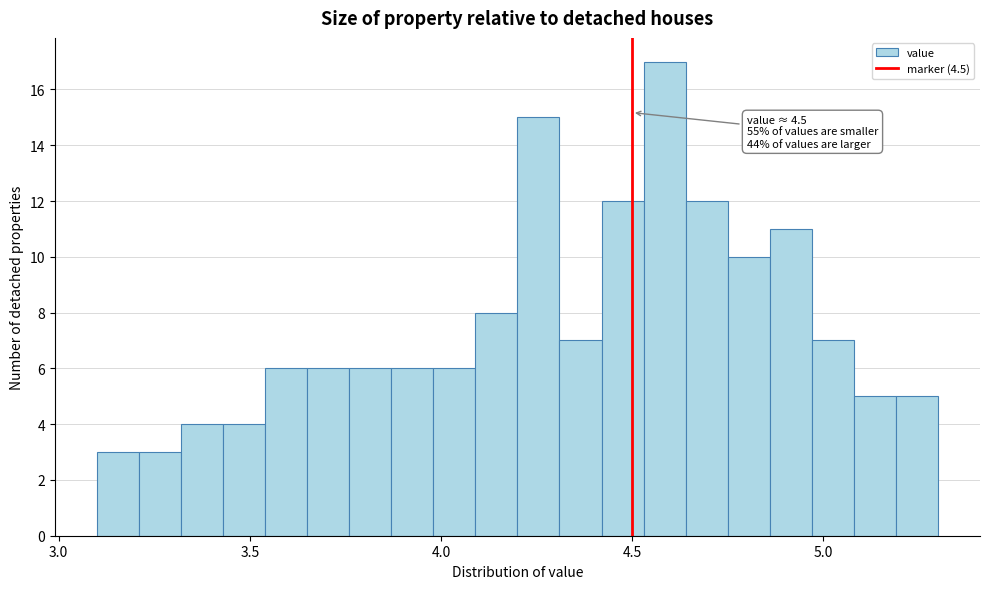

Read against the x-axis, roughly where is the centre of the tallest bar?

4.60